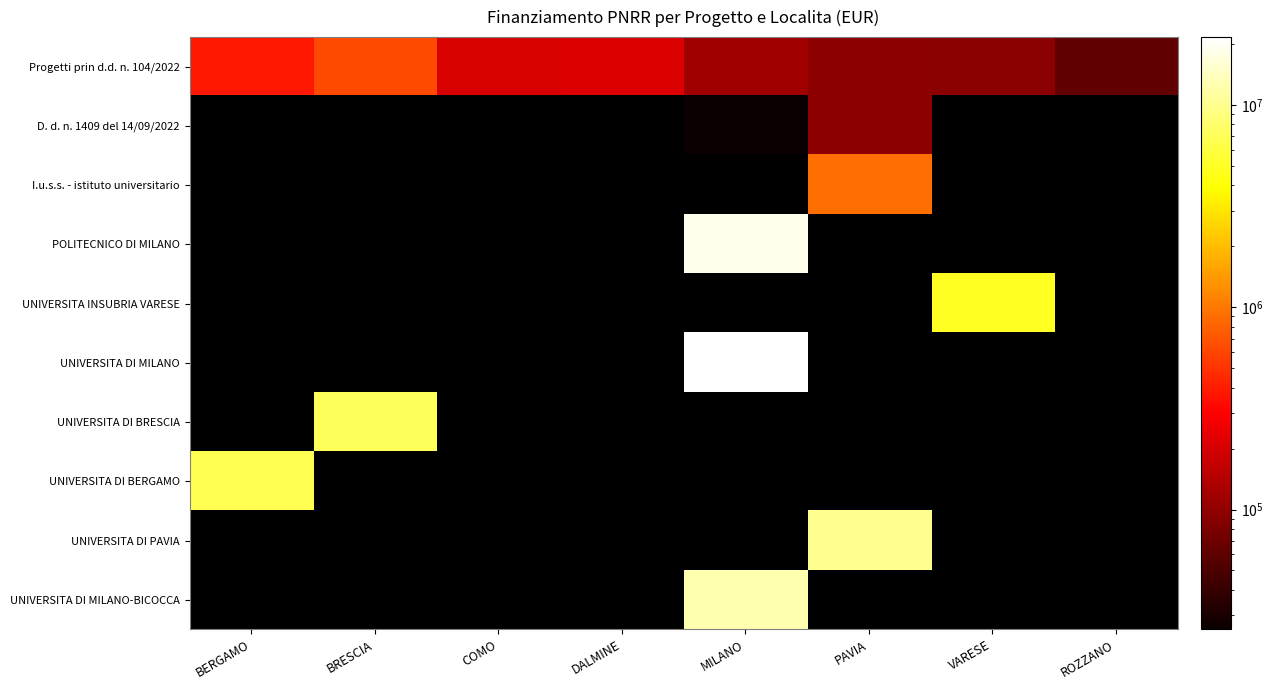

What is the greatest value displayed?

21615132.0